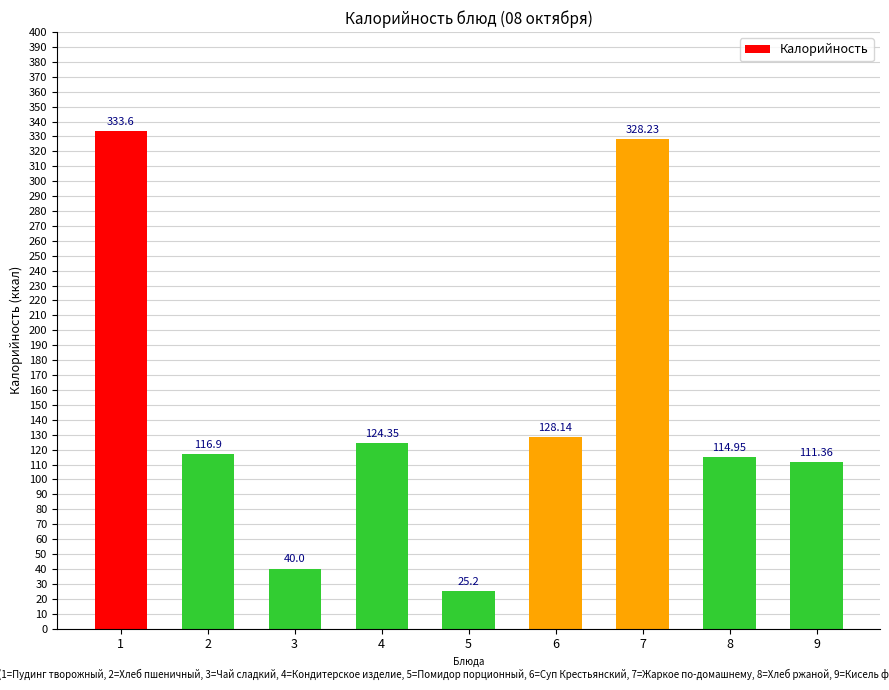

What is the smallest value displayed?

25.2